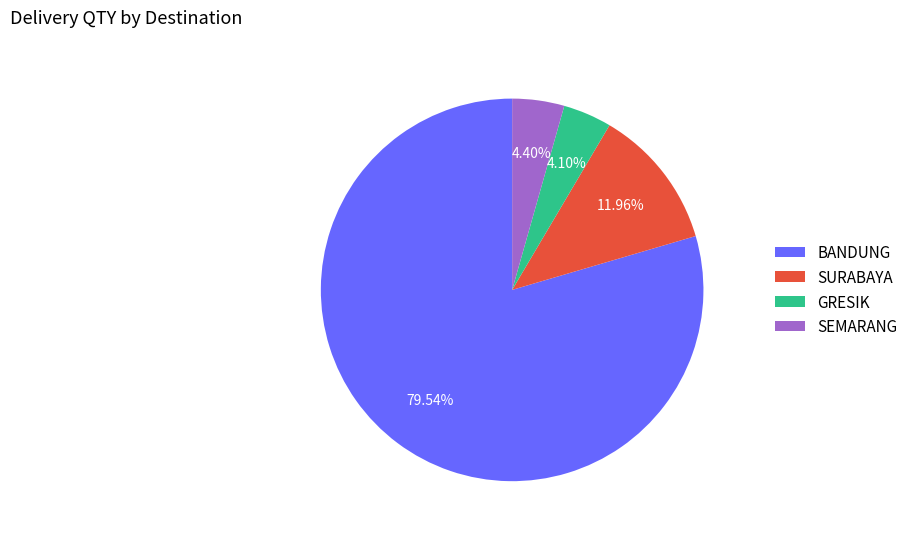

Do SURABAYA and BANDUNG together represent more than half of the pie?

Yes